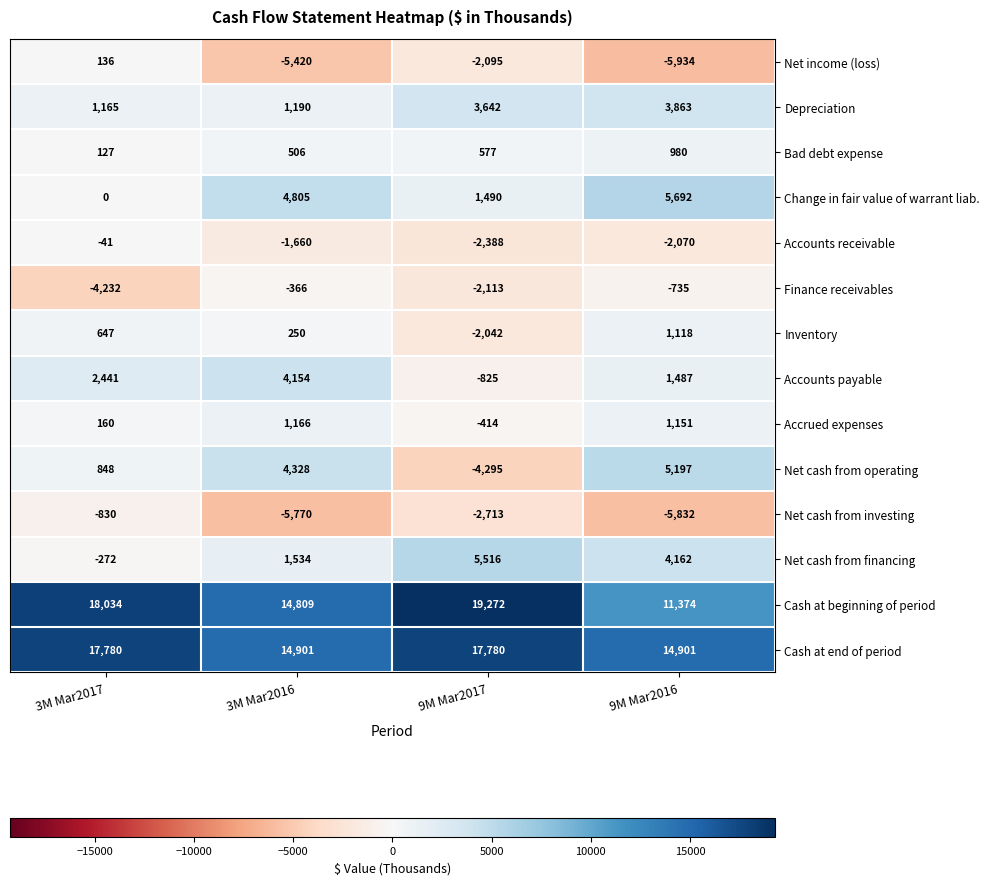

Is it true that Accounts receivable equals -41 at 3M Mar2017?

True